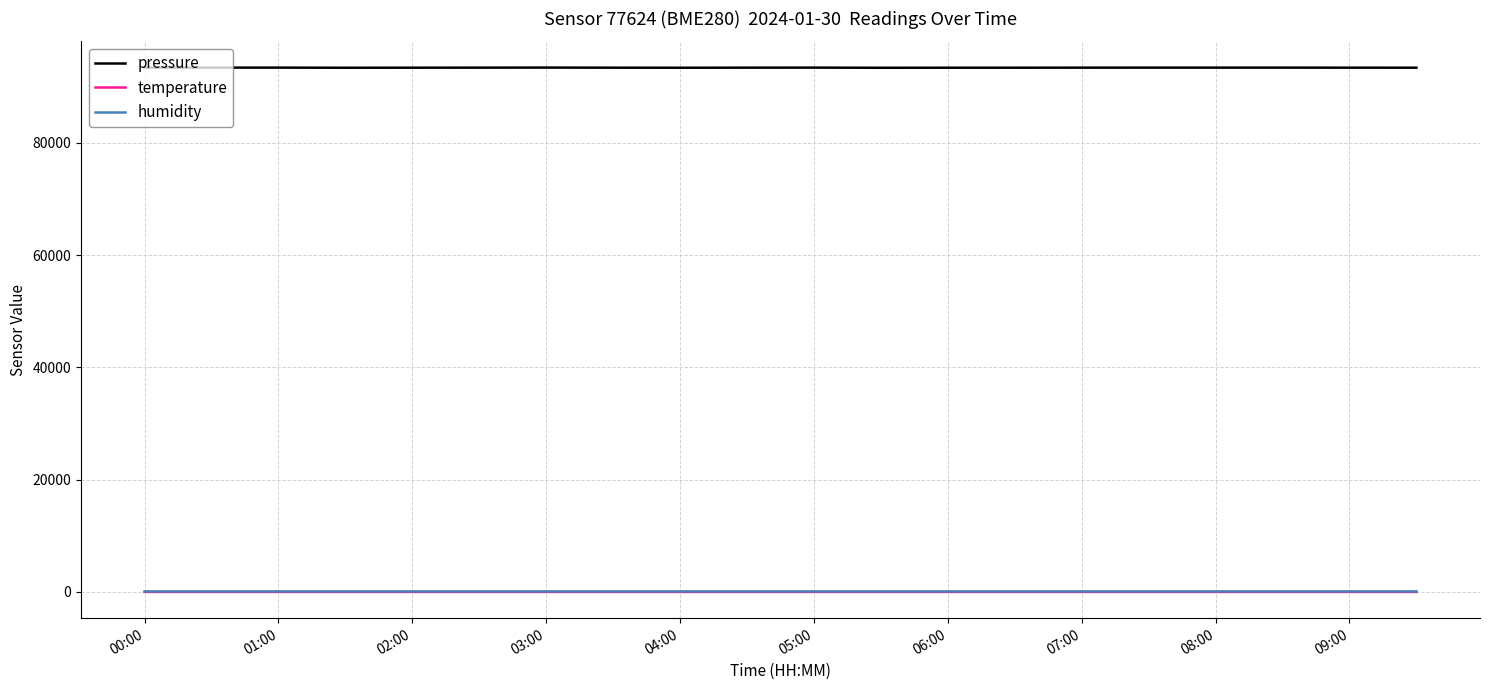

Which series has the largest range (max minus min)?

pressure